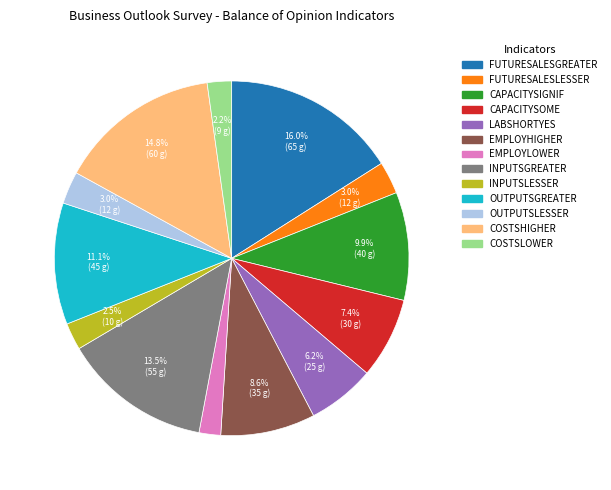

Is there any slice that represents more than half of the pie?

No